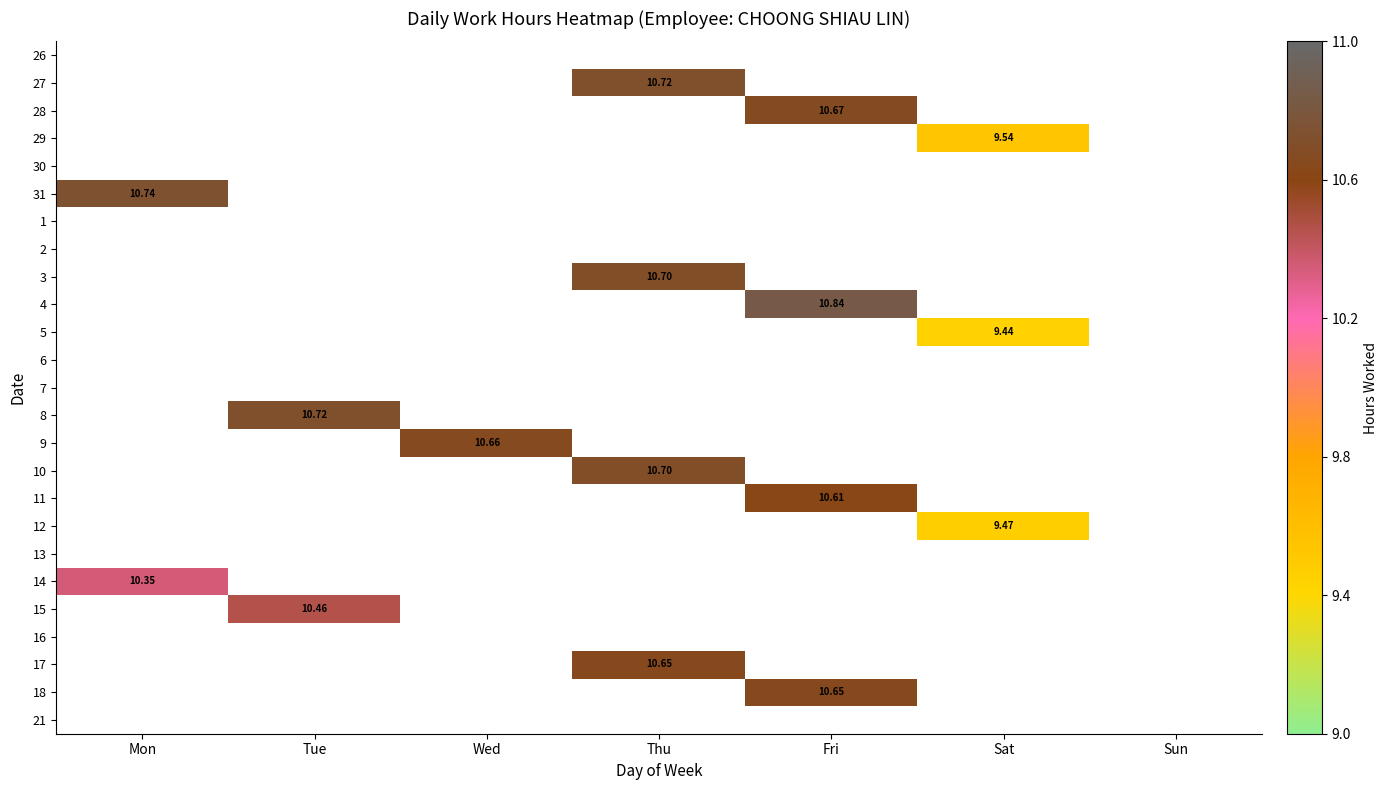

At Tue, list the series in order from smallest to largest.

26, 27, 28, 29, 30, 31, 1, 2, 3, 4, 5, 6, 7, 9, 10, 11, 12, 13, 14, 16, 17, 18, 21, 15, 8